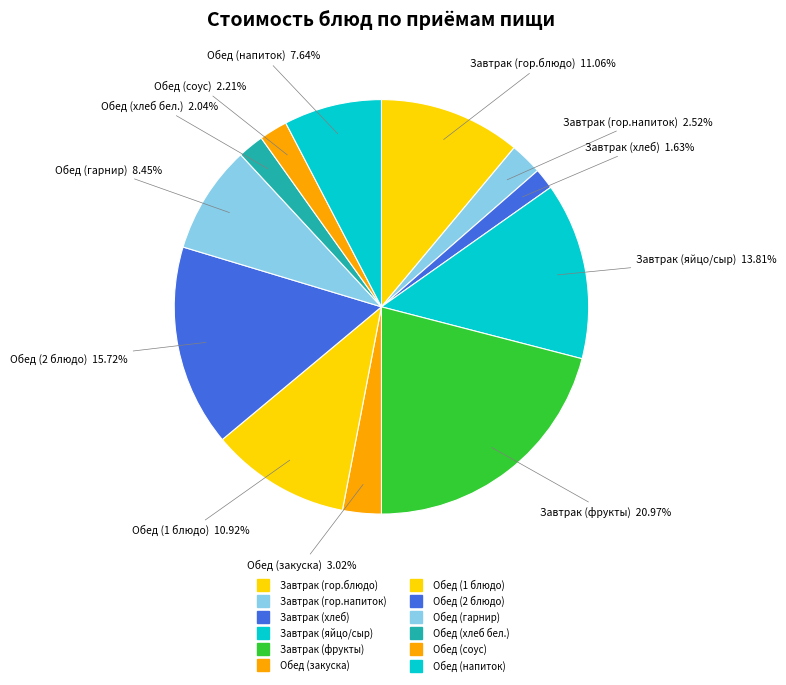

How many segments does this pie chart have?

12